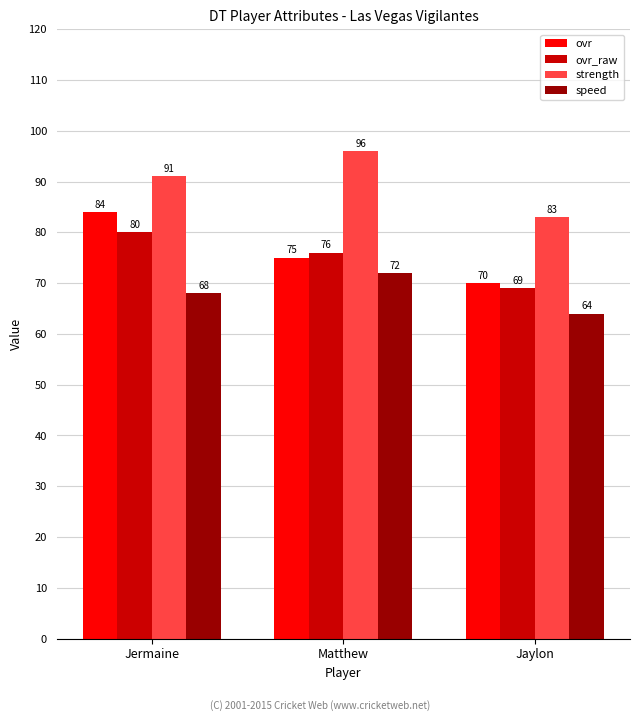

What is the difference between the highest and lowest values at Matthew?

24